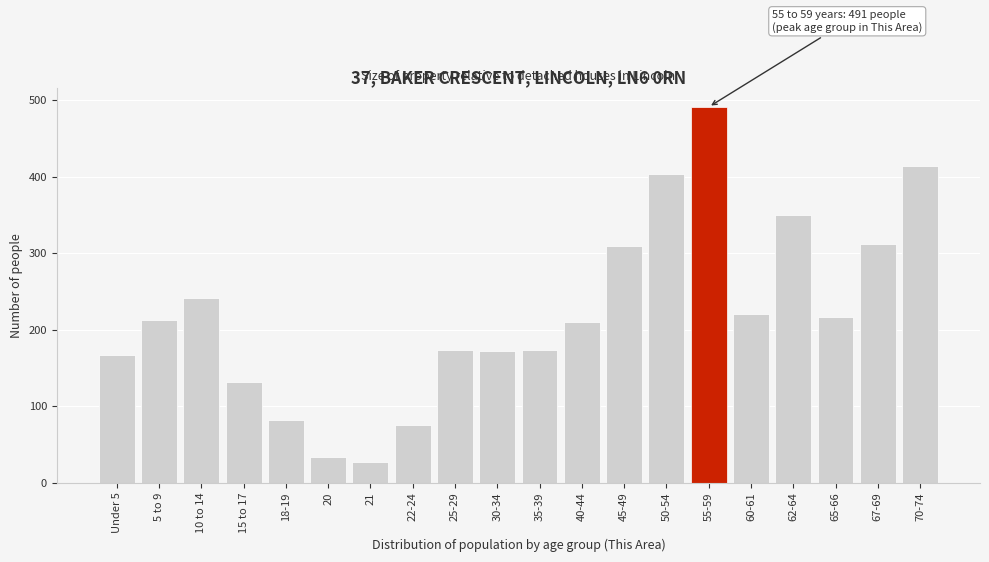

What is the difference between the second highest and minimum values?

387